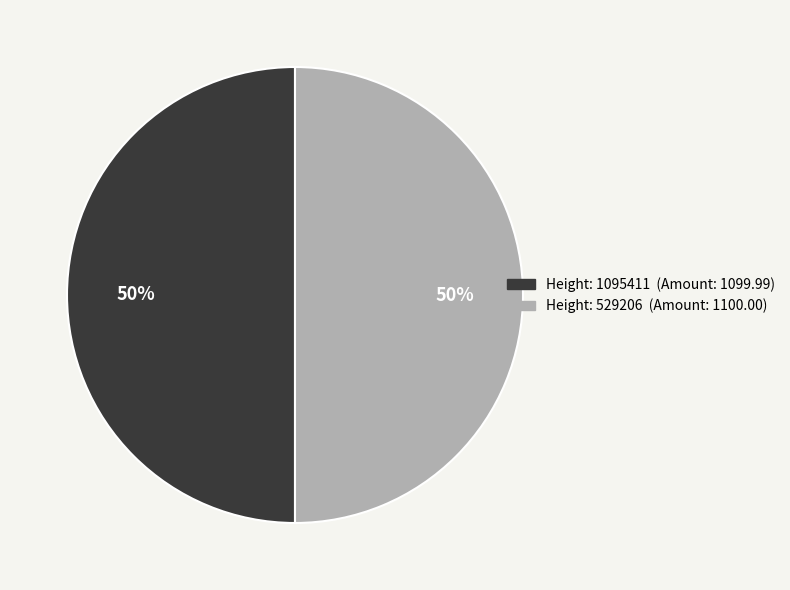

To the nearest percent, what is the average slice percentage?

50%